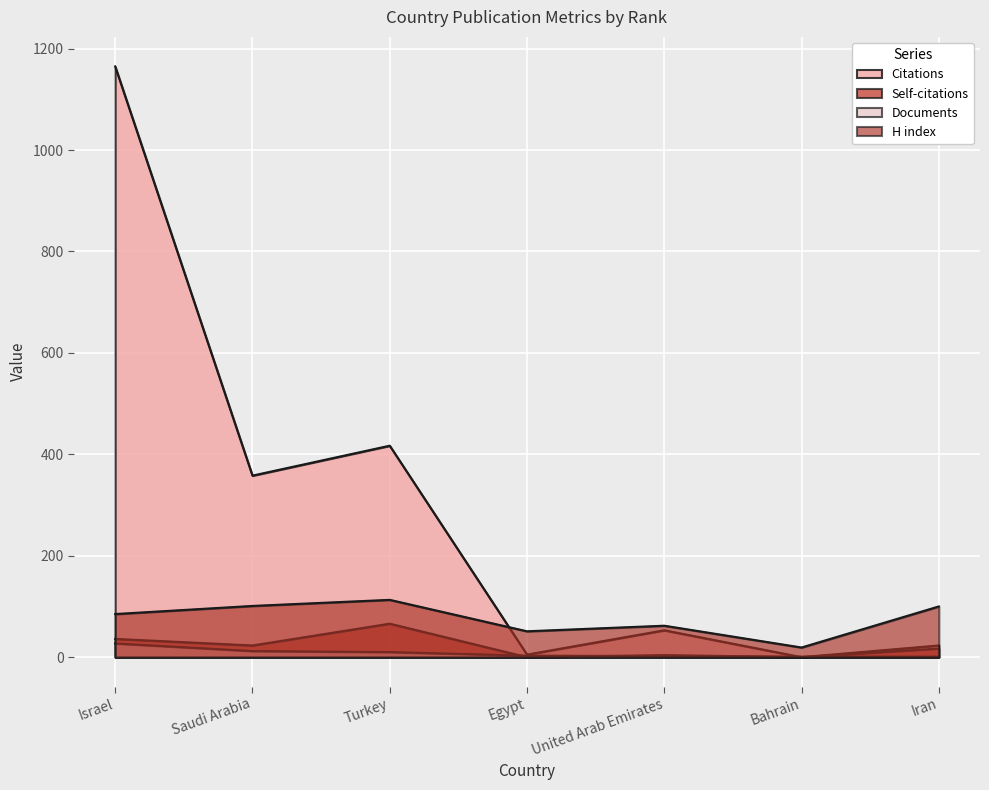

Reading right to left, what are all the values shown in this chart?

Citations: Iran=23	Bahrain=0	United Arab Emirates=53	Egypt=5	Turkey=417	Saudi Arabia=358	Israel=1165
Self-citations: Iran=17	Bahrain=0	United Arab Emirates=4	Egypt=0	Turkey=66	Saudi Arabia=23	Israel=36
Documents: Iran=1	Bahrain=1	United Arab Emirates=2	Egypt=3	Turkey=10	Saudi Arabia=12	Israel=27
H index: Iran=100	Bahrain=19	United Arab Emirates=62	Egypt=51	Turkey=113	Saudi Arabia=101	Israel=85